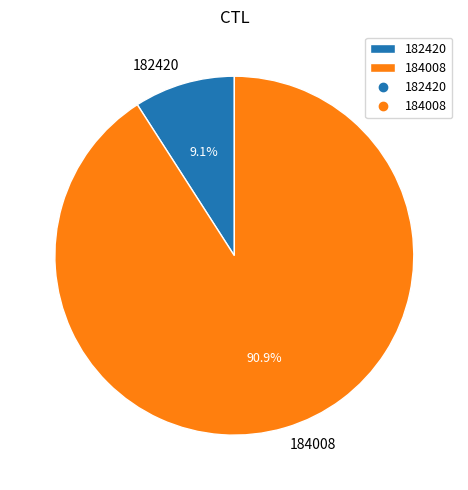

Combined, what portion of the pie is 184008 and 182420?

100.0%